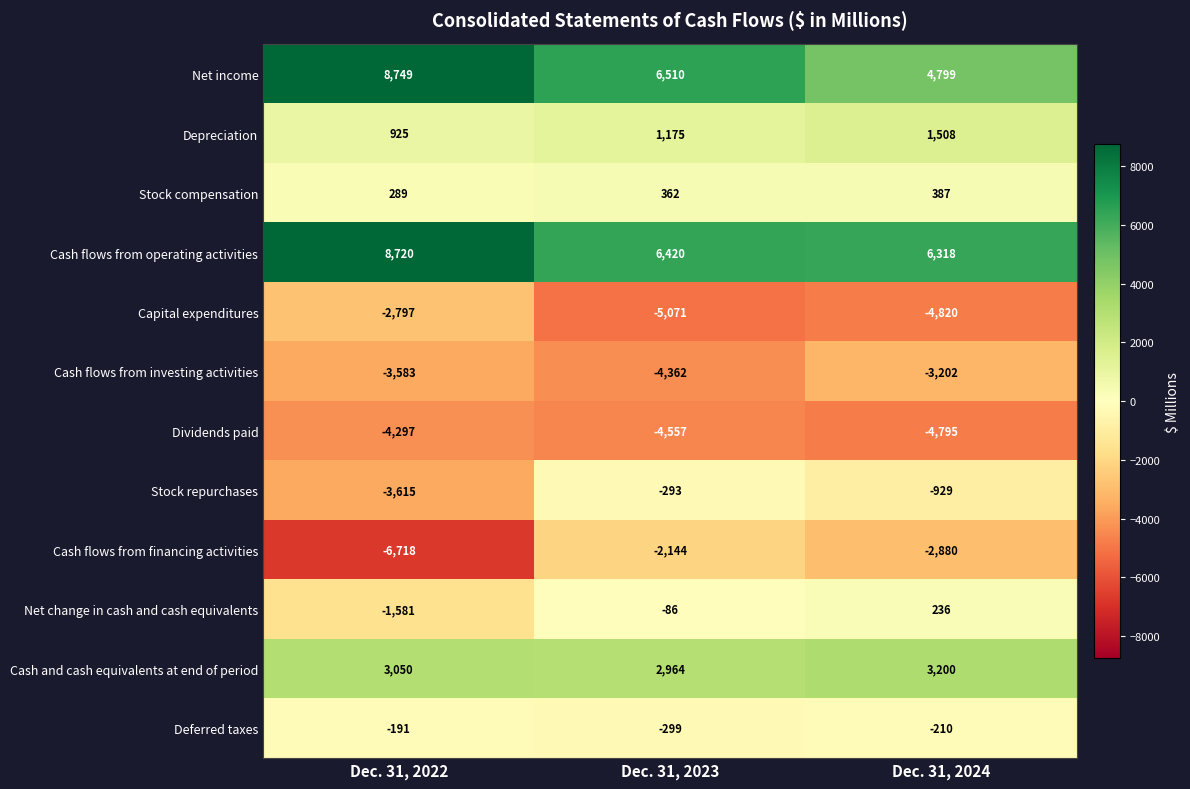

Which series has the largest total across all categories?

Cash flows from operating activities